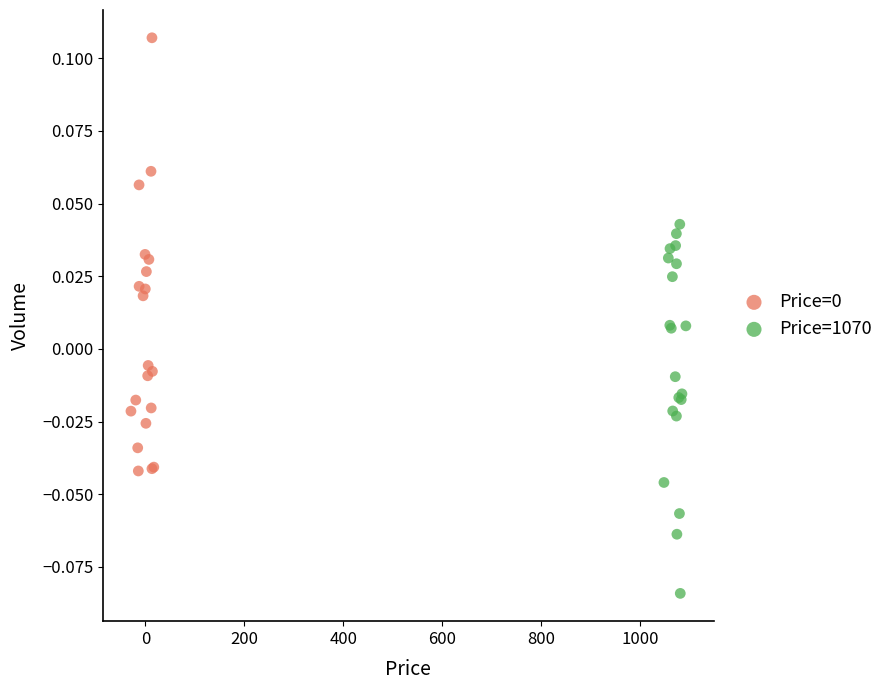

Which series reaches the minimum Y coordinate?

Price=1070